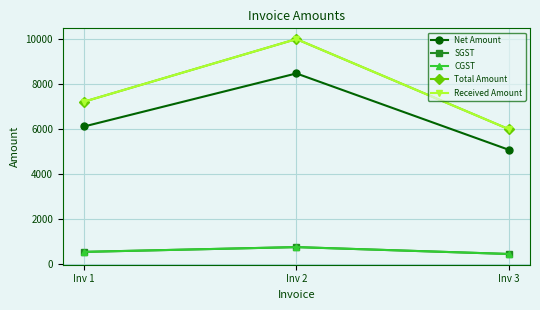

Does the chart display data point markers on the line(s)?

Yes